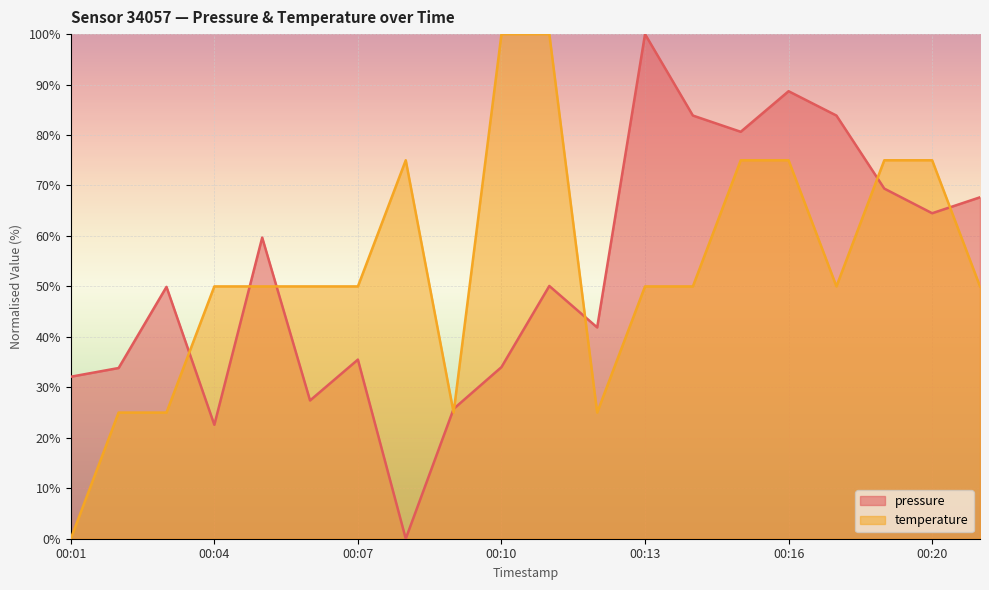

What is the difference between the highest and lowest values at 00:13?

50.0